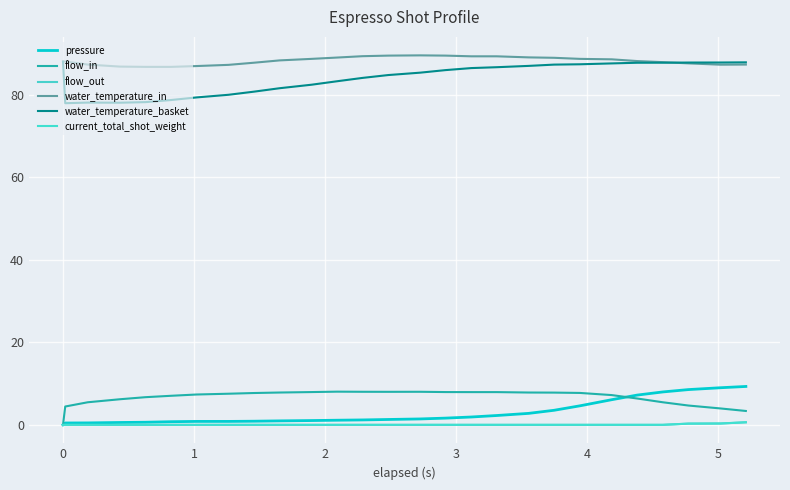

How many lines are shown in the chart?

6